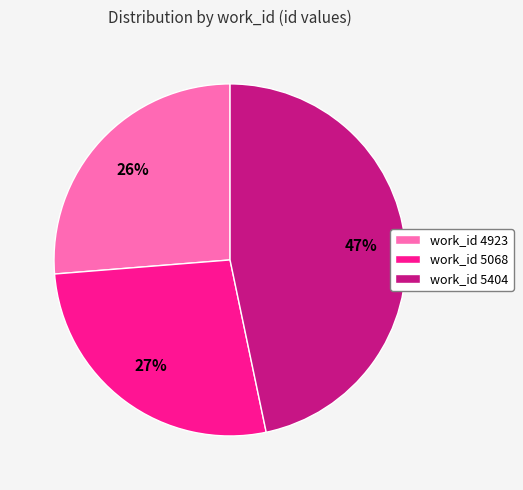

What is the ratio of the value at work_id 5068 to the value at work_id 5404?

0.6